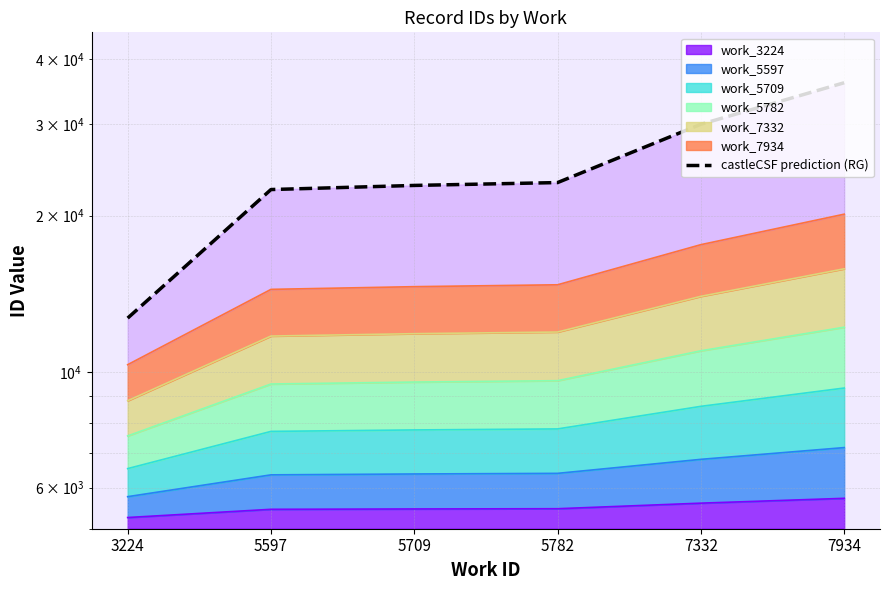

What is the change in value from 5782 to 7332?

+6813.0